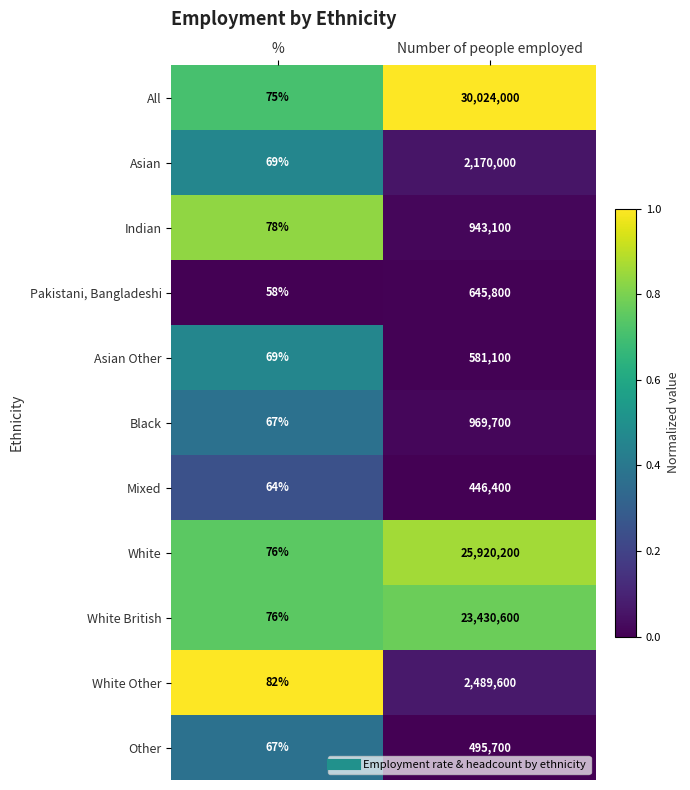

At Number of people employed, list the series in order from smallest to largest.

Mixed, Other, Asian Other, Pakistani, Bangladeshi, Indian, Black, Asian, White Other, White British, White, All